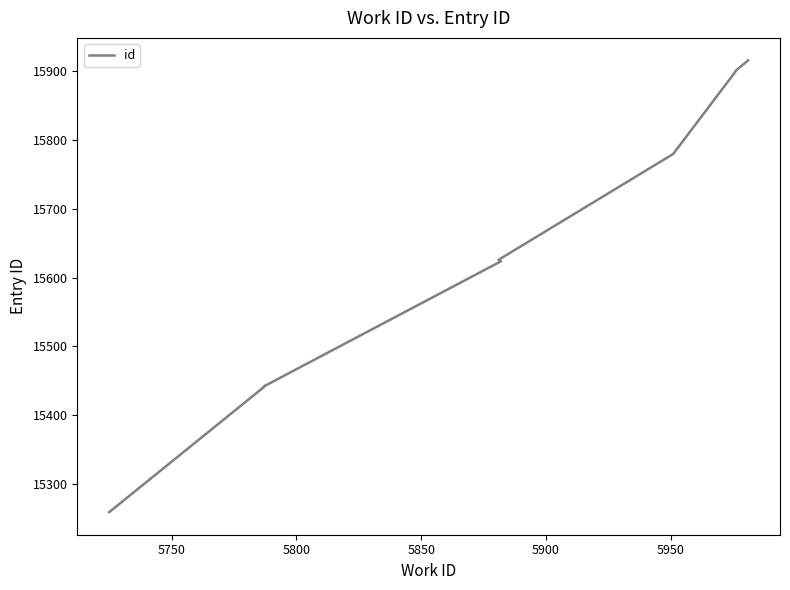

Is this an area chart (filled region under the line)?

No